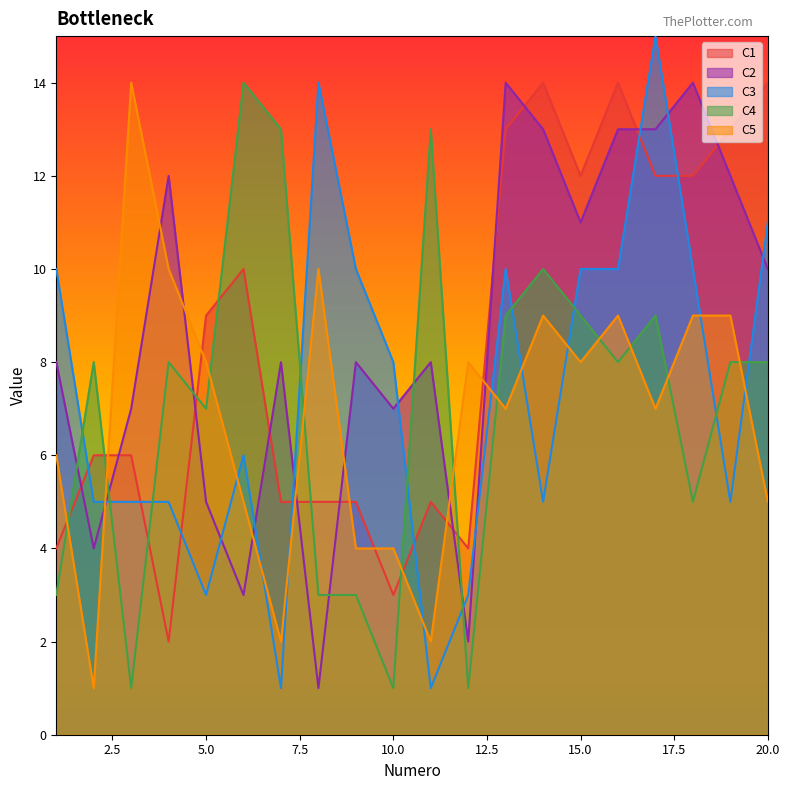

Which series has the largest total across all categories?

C2